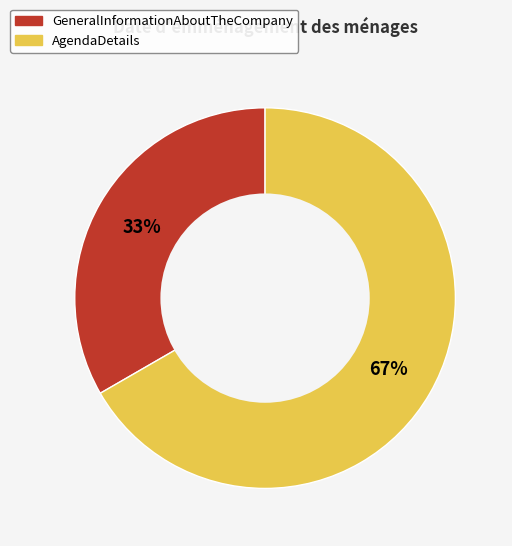

True or false: GeneralInformationAboutTheCompany accounts for 40% of the total.

False